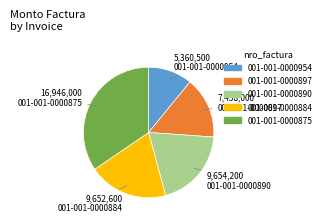

Which category has the biggest portion of the pie?

001-001-0000875